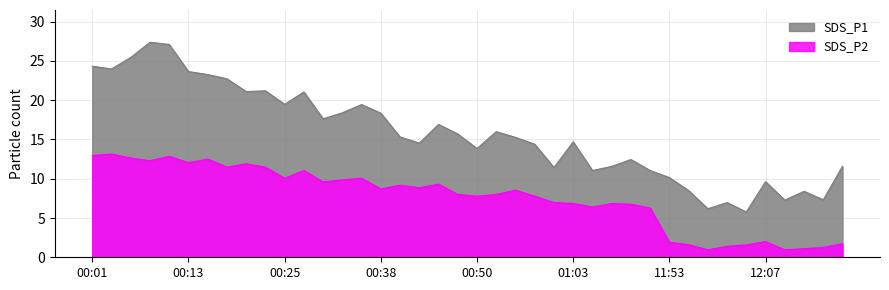

What is the difference between the highest and lowest values at 11:56?

6.9